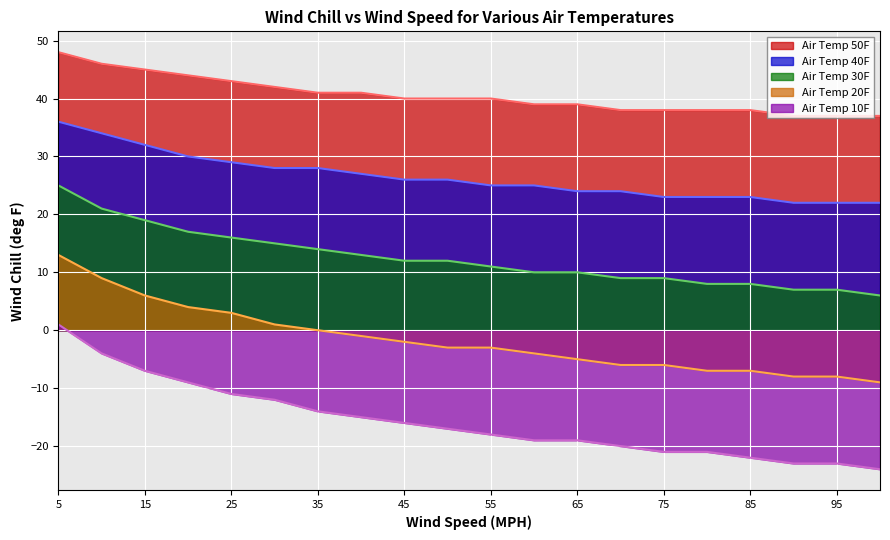

At which category is the sum across all series the highest?

5